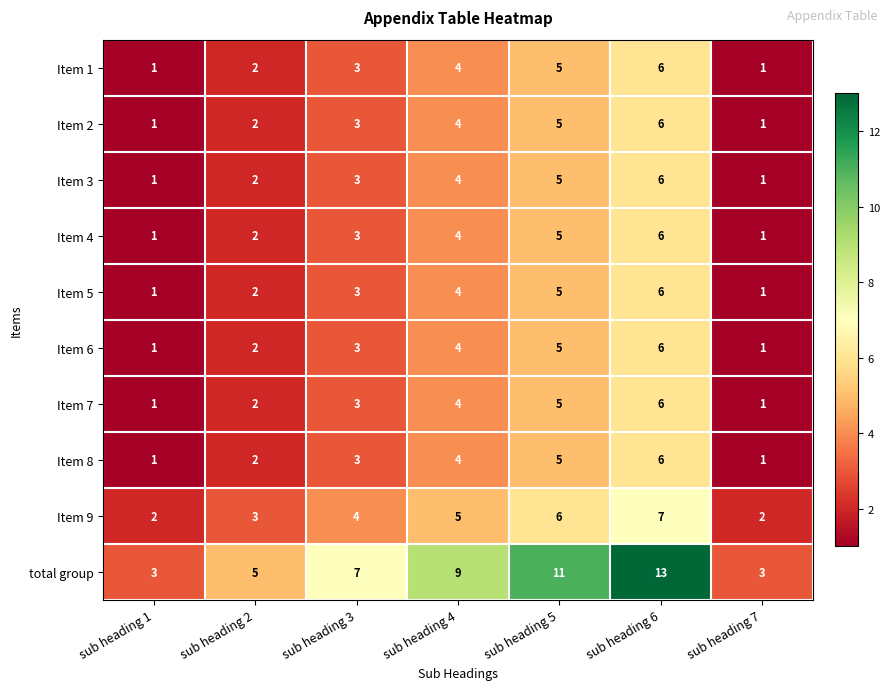

Is it true that Item 5 equals 1 at sub heading 1?

True